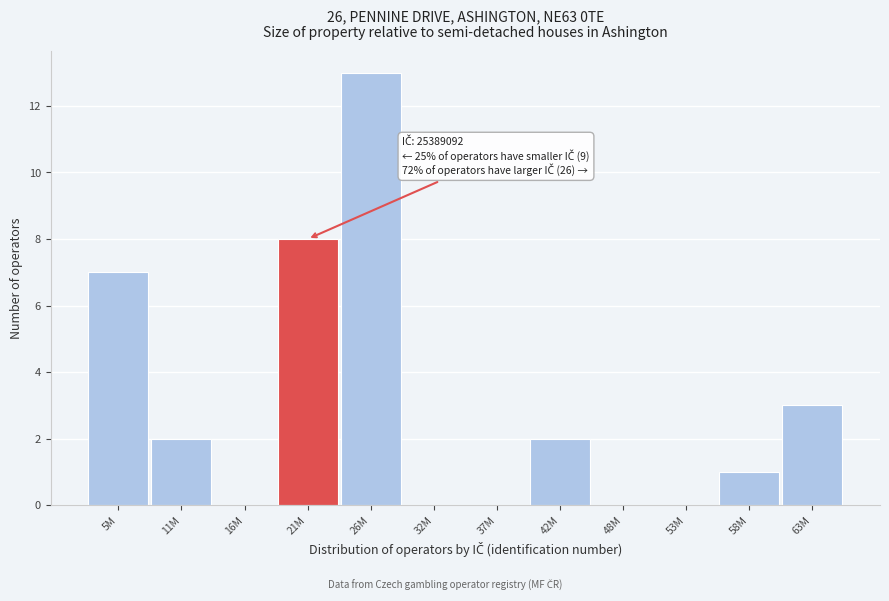

Reading left to right, what are all the values shown in this chart?

5M=7	11M=2	16M=0	21M=8	26M=13	32M=0	37M=0	42M=2	48M=0	53M=0	58M=1	63M=3